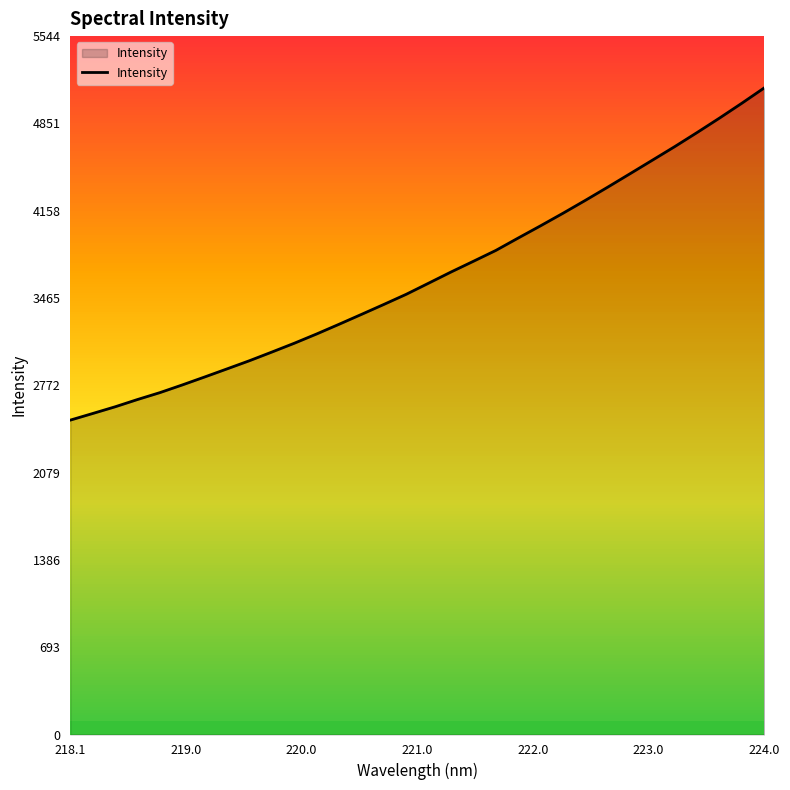

What is the maximum value shown in the chart?

5133.2